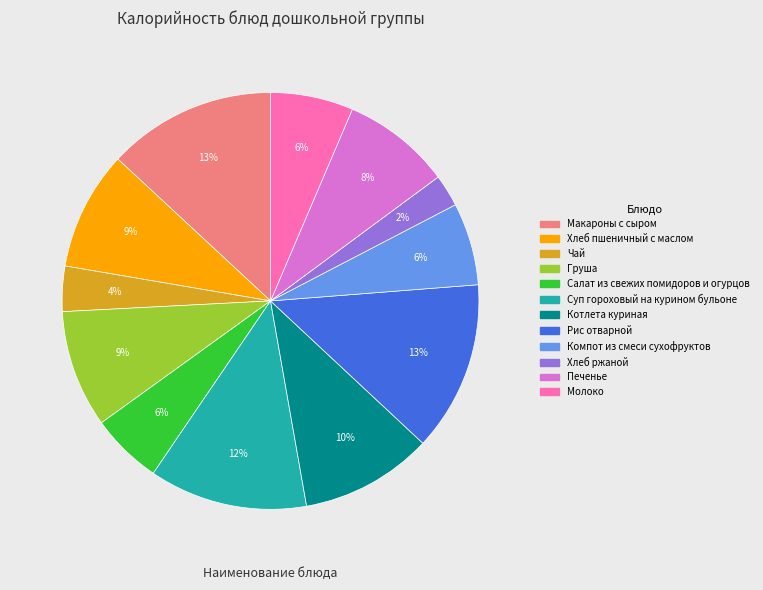

Is there a majority slice in this chart?

No